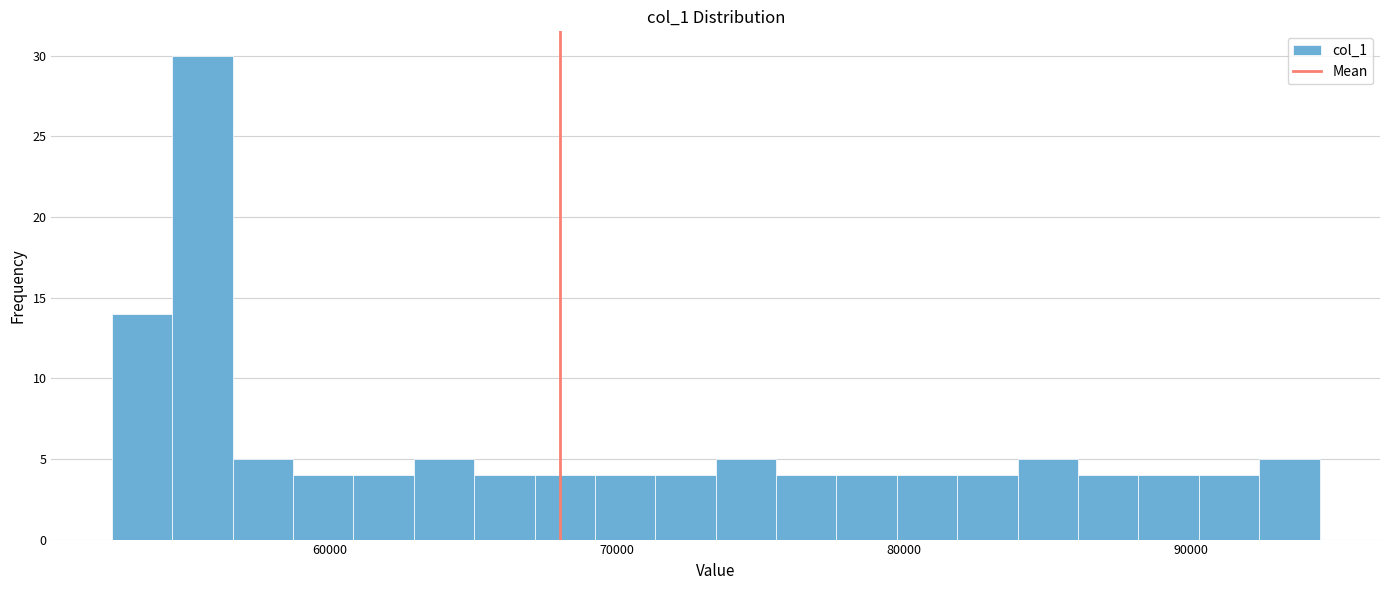

Around what value on the x-axis is the tallest bar? Give the approximate position of its centre, as read against the axis.

56000